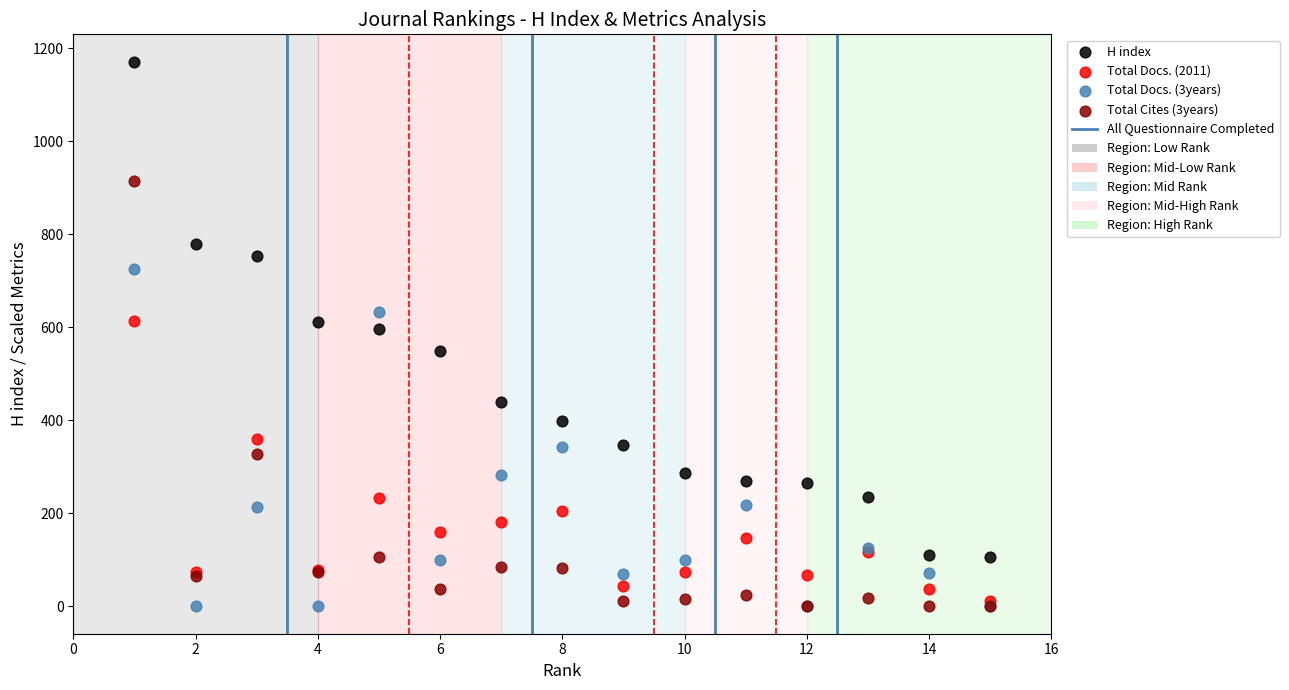

Which series reaches the maximum Y coordinate?

H index